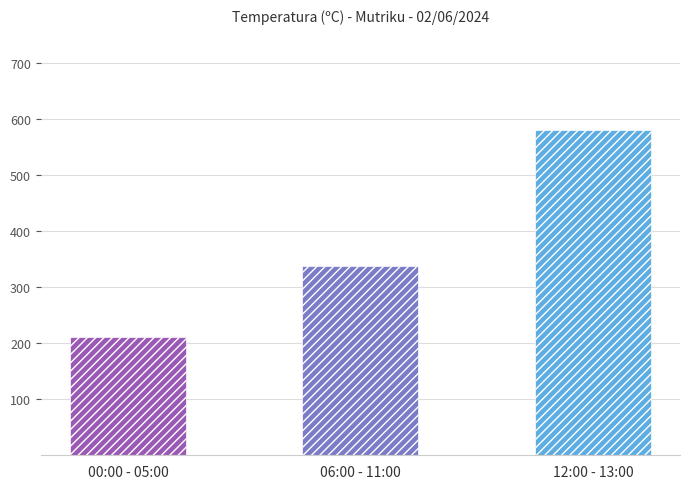

Rank the categories by value from lowest to highest.

00:00 - 05:00, 06:00 - 11:00, 12:00 - 13:00